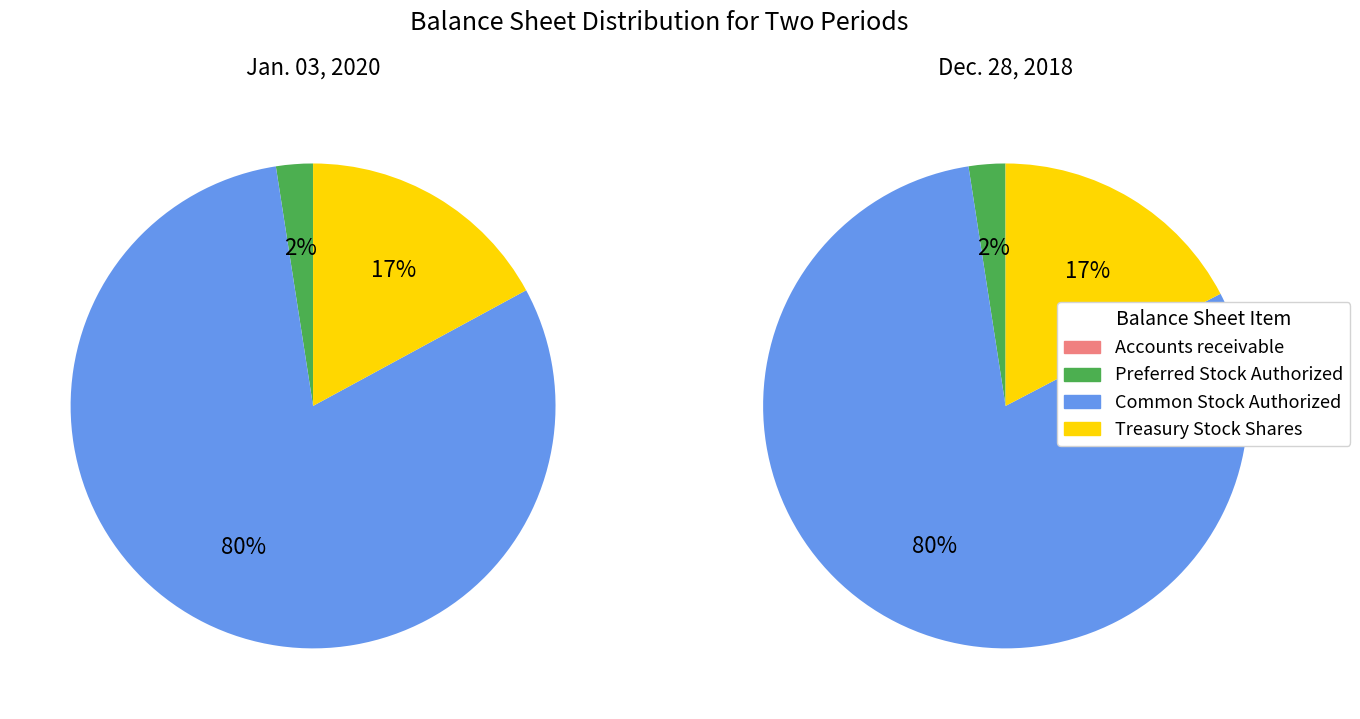

Which category has the biggest portion of the pie?

Common Stock Authorized